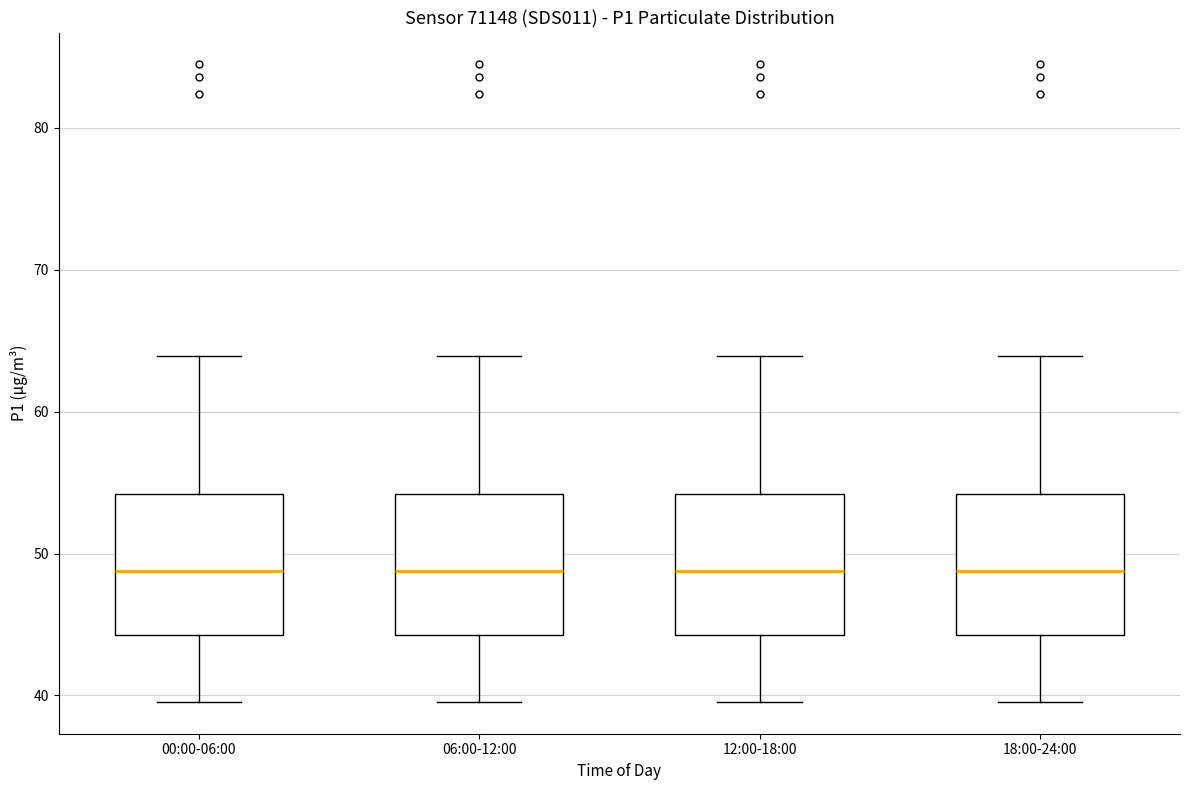

Reading left to right, transcribe this box plot: for each box, give where its median line is, the range the box spans, and where its two whiskers end, as read against the y-axis. The values are not printed on the chart, so give them approximately, as read against the axis.

00:00-06:00: median 49, box 44 to 54, whiskers 40 to 64
06:00-12:00: median 49, box 44 to 54, whiskers 40 to 64
12:00-18:00: median 49, box 44 to 54, whiskers 40 to 64
18:00-24:00: median 49, box 44 to 54, whiskers 40 to 64